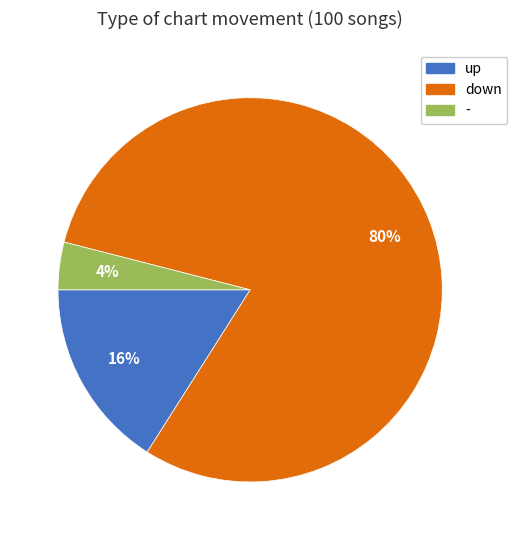

To the nearest percent, what is the average slice percentage?

33%